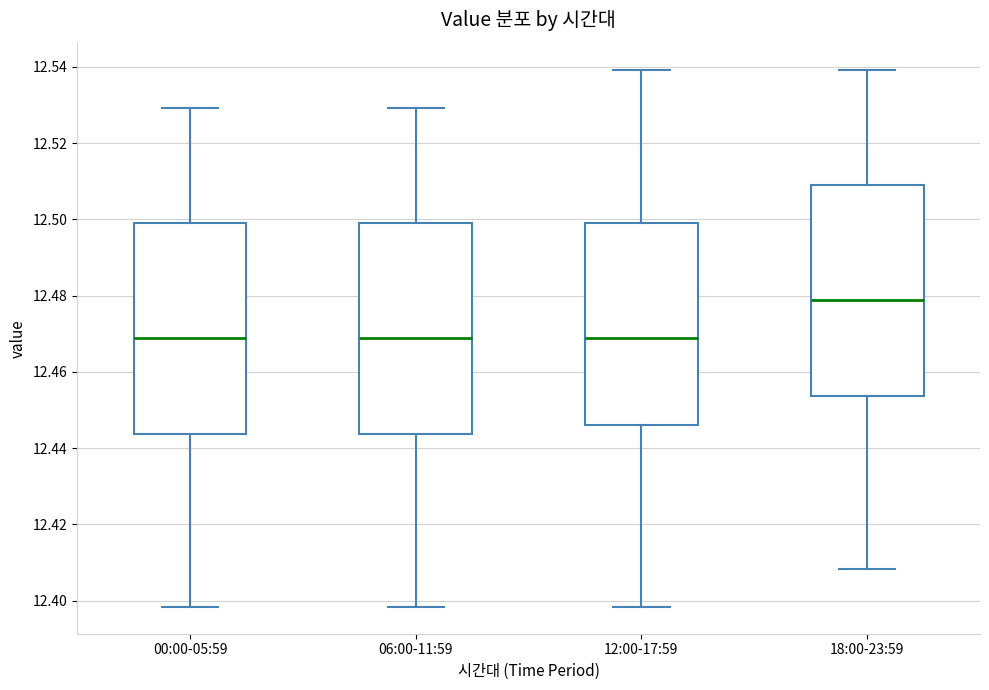

Where is the upper edge of the box for 00:00-05:59 on the y-axis? The values are not printed on the chart, so give them approximately, as read against the axis.

12.500